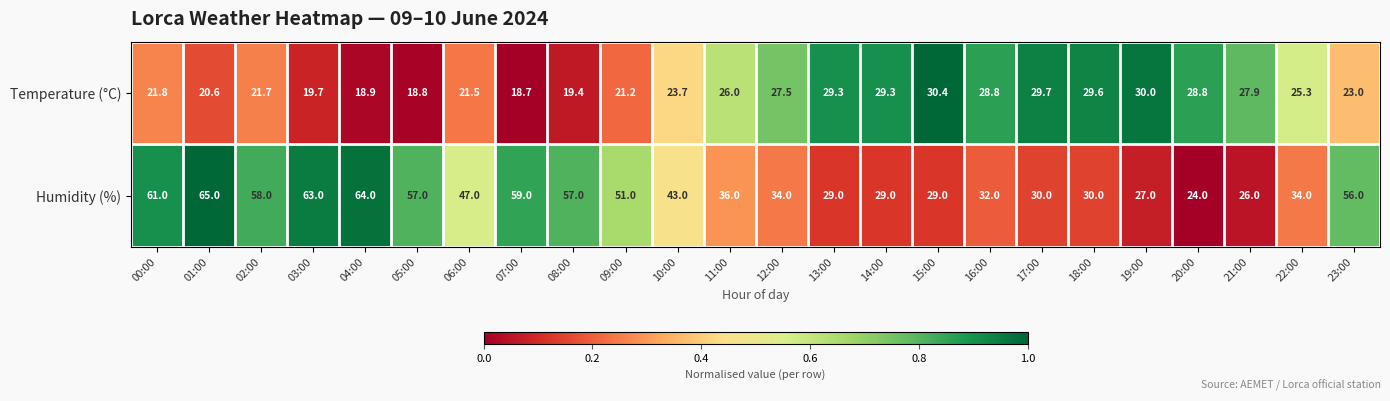

At which category does the chart reach its minimum across all series?

07:00